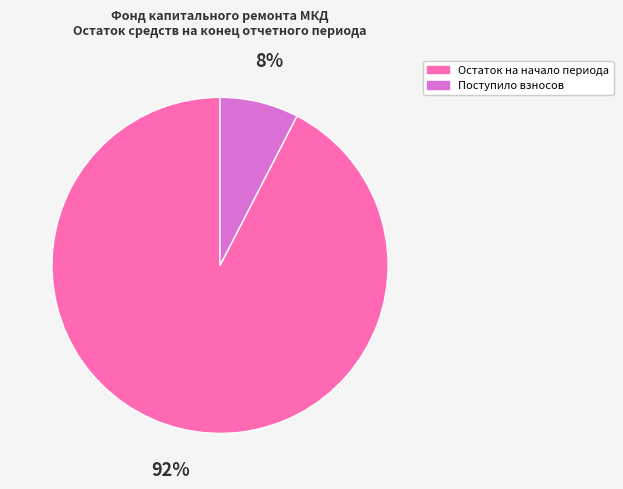

Is there a majority slice in this chart?

Yes